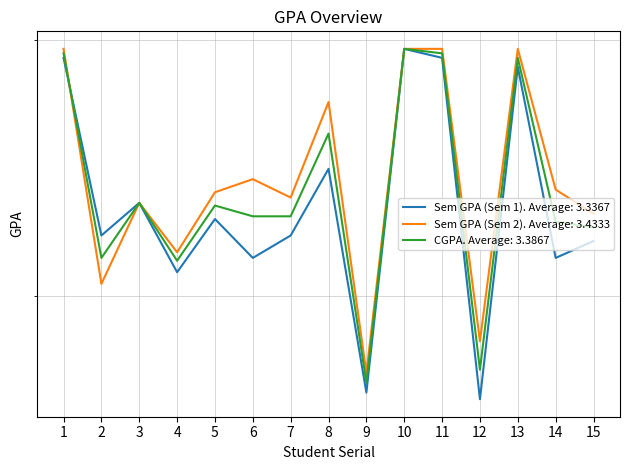

Where is the first local maximum for Sem GPA (Sem 1)?

3